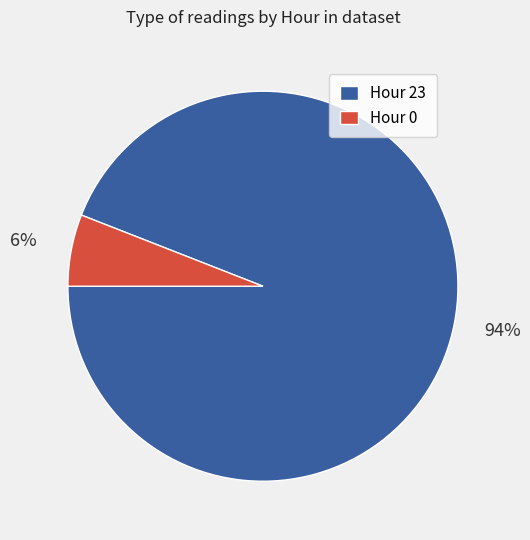

The Hour 23 slice represents 94% of the pie. True or false?

True